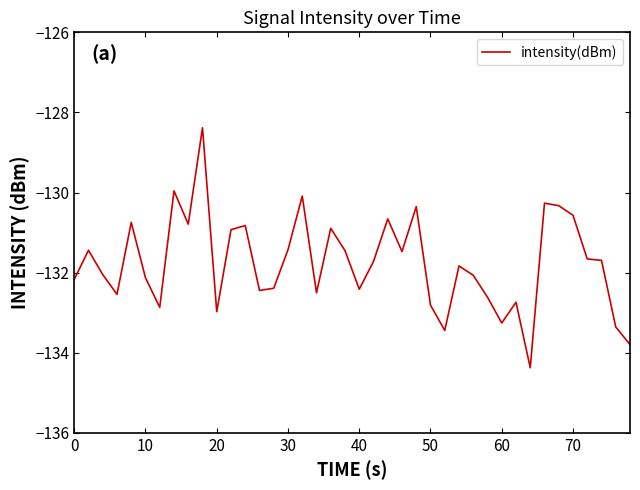

What is the minimum value shown in the chart?

-134.4